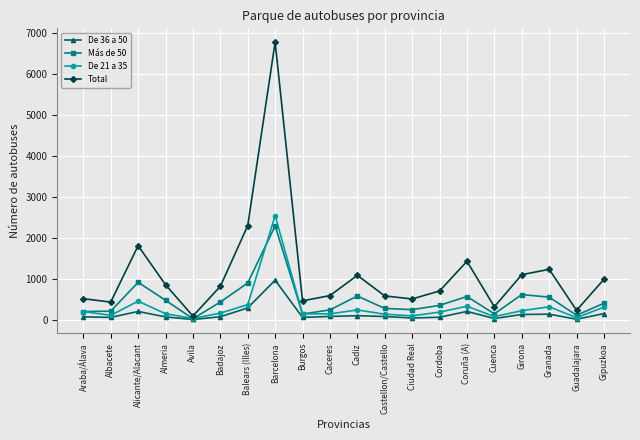

True or false: Total and De 21 a 35 cross at least once.

False